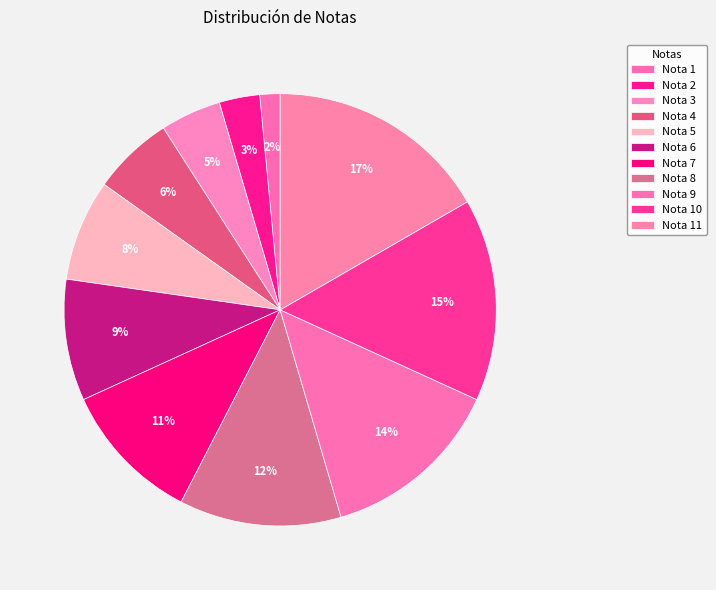

To the nearest percent, what portion does Nota 1 represent?

2%